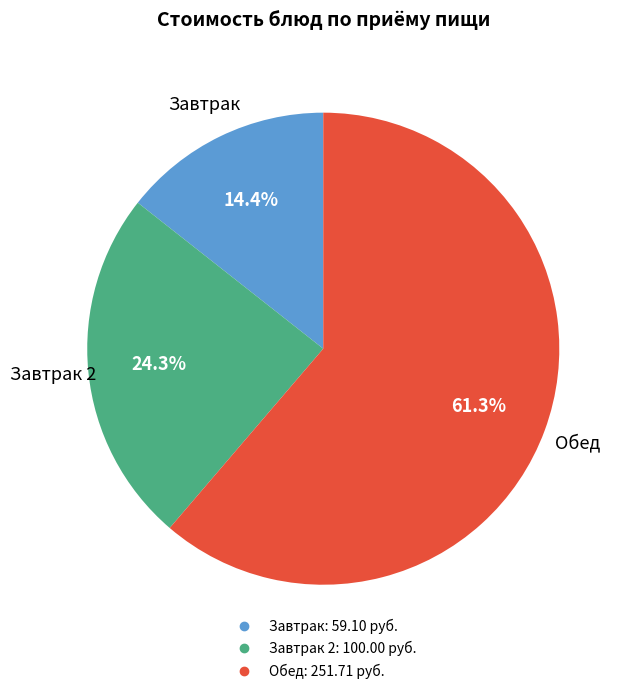

Is there any slice that represents more than half of the pie?

Yes